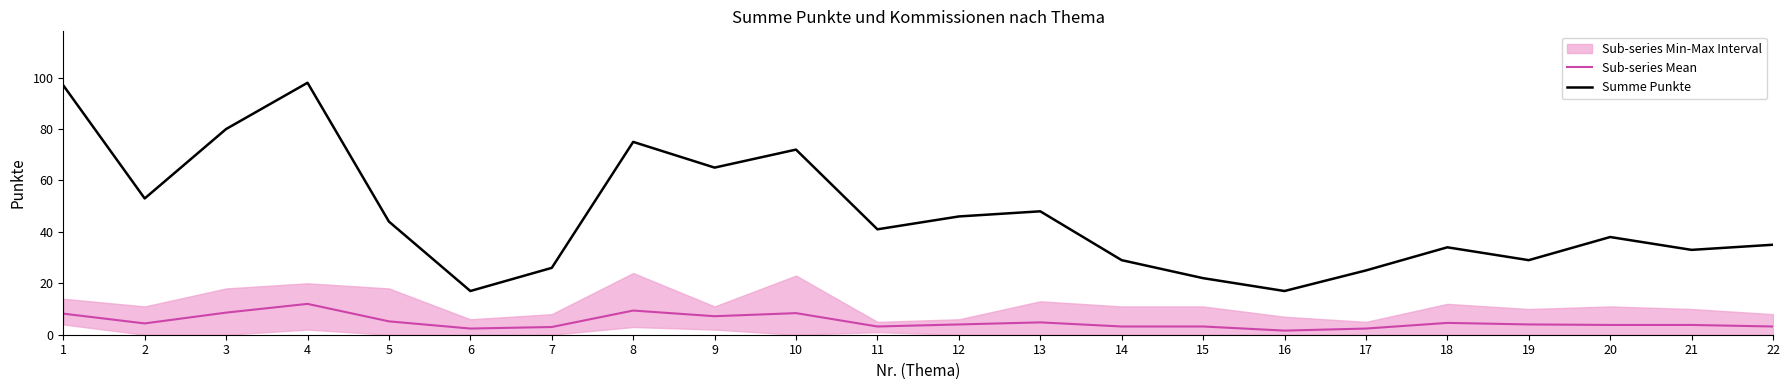

True or false: Sub-series Mean and Summe Punkte cross at least once.

False